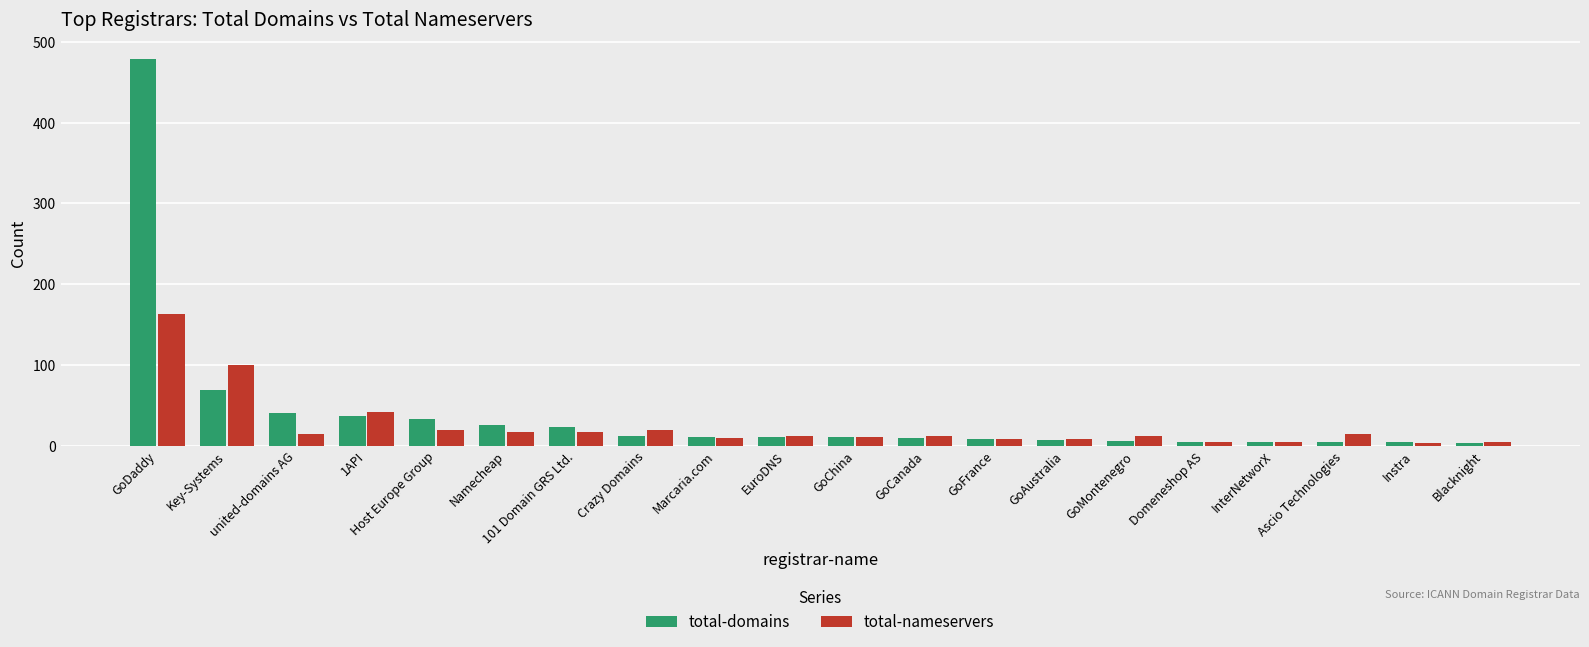

Rank the series at Ascio Technologies from lowest to highest value.

total-domains, total-nameservers